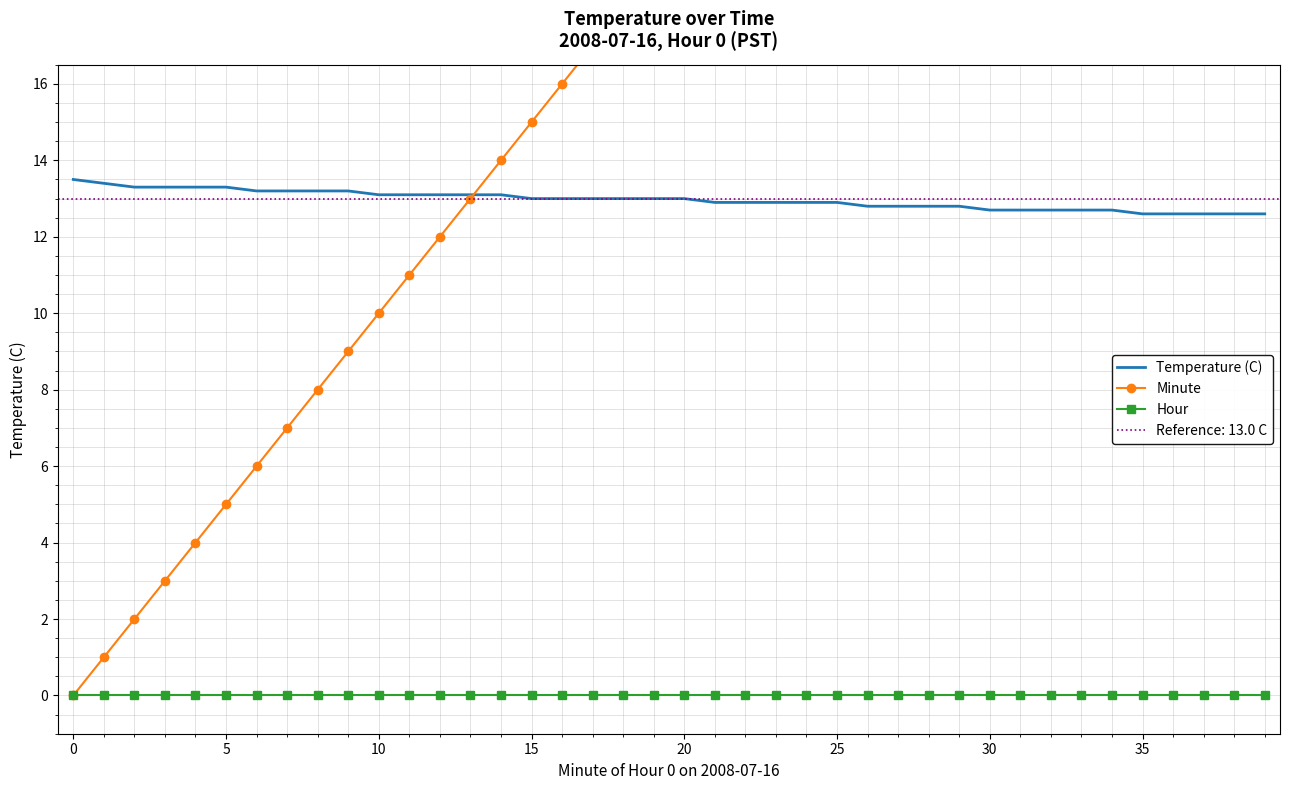

True or false: Hour has a value of 0.0 at 23.

True